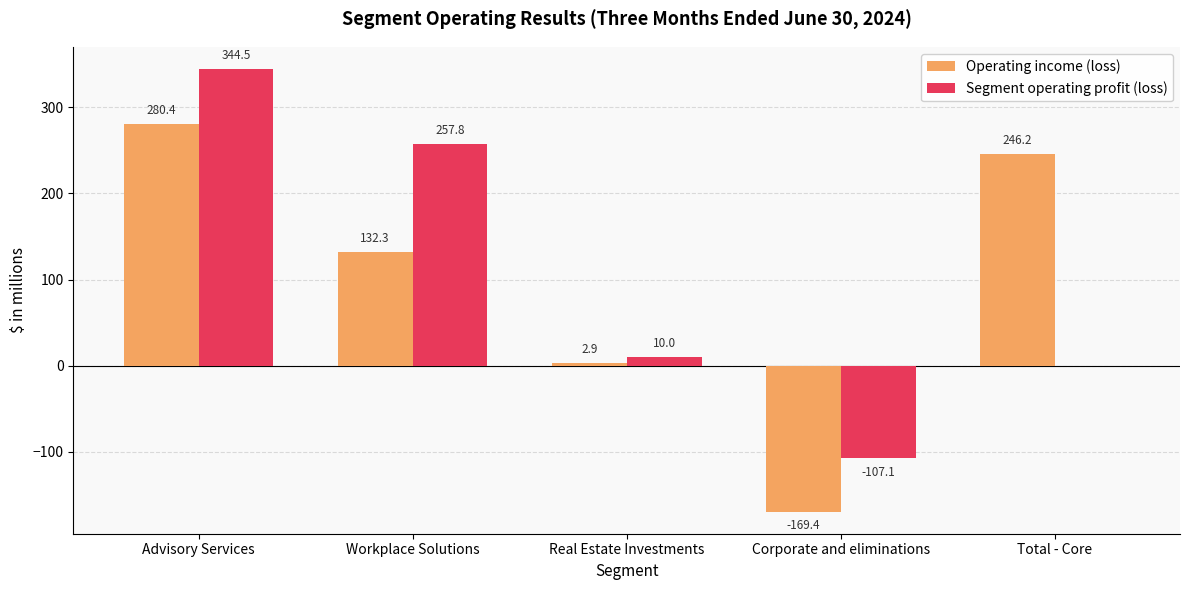

True or false: Operating income (loss) has a value of 246.2 at Total - Core.

True